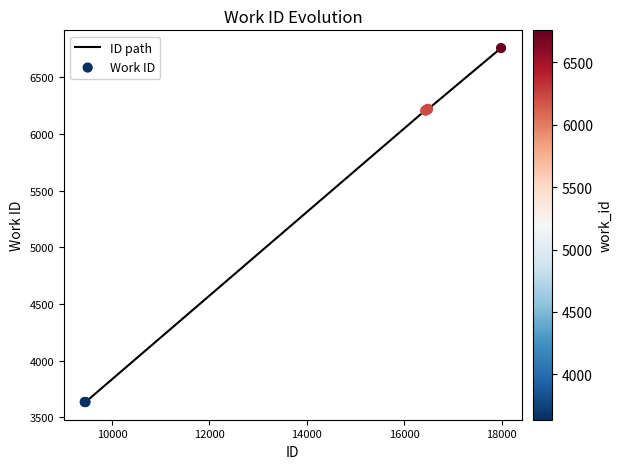

What is the smallest value displayed?

3636